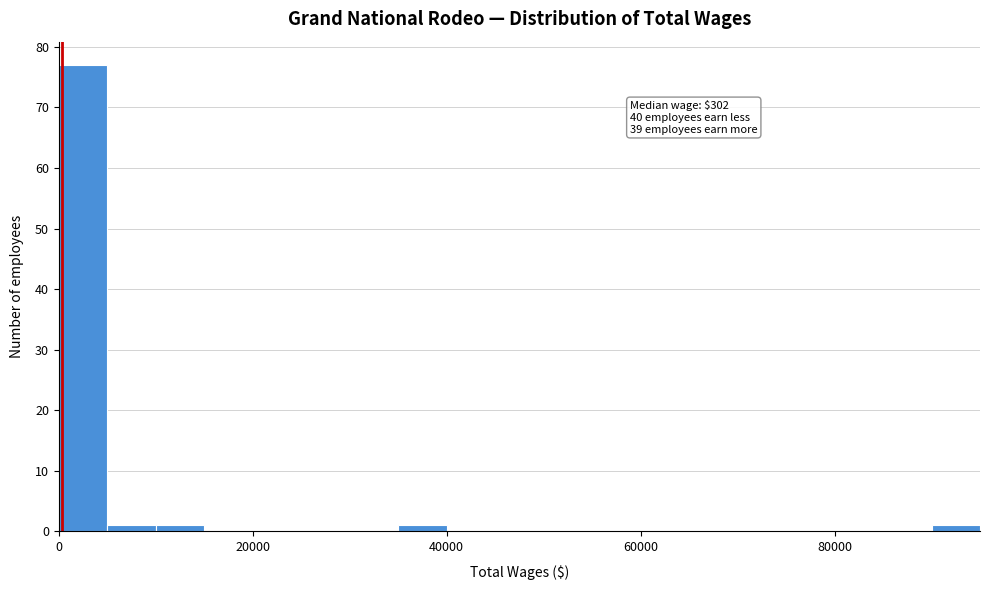

Around what value on the x-axis is the tallest bar? Give the approximate position of its centre, as read against the axis.

2000